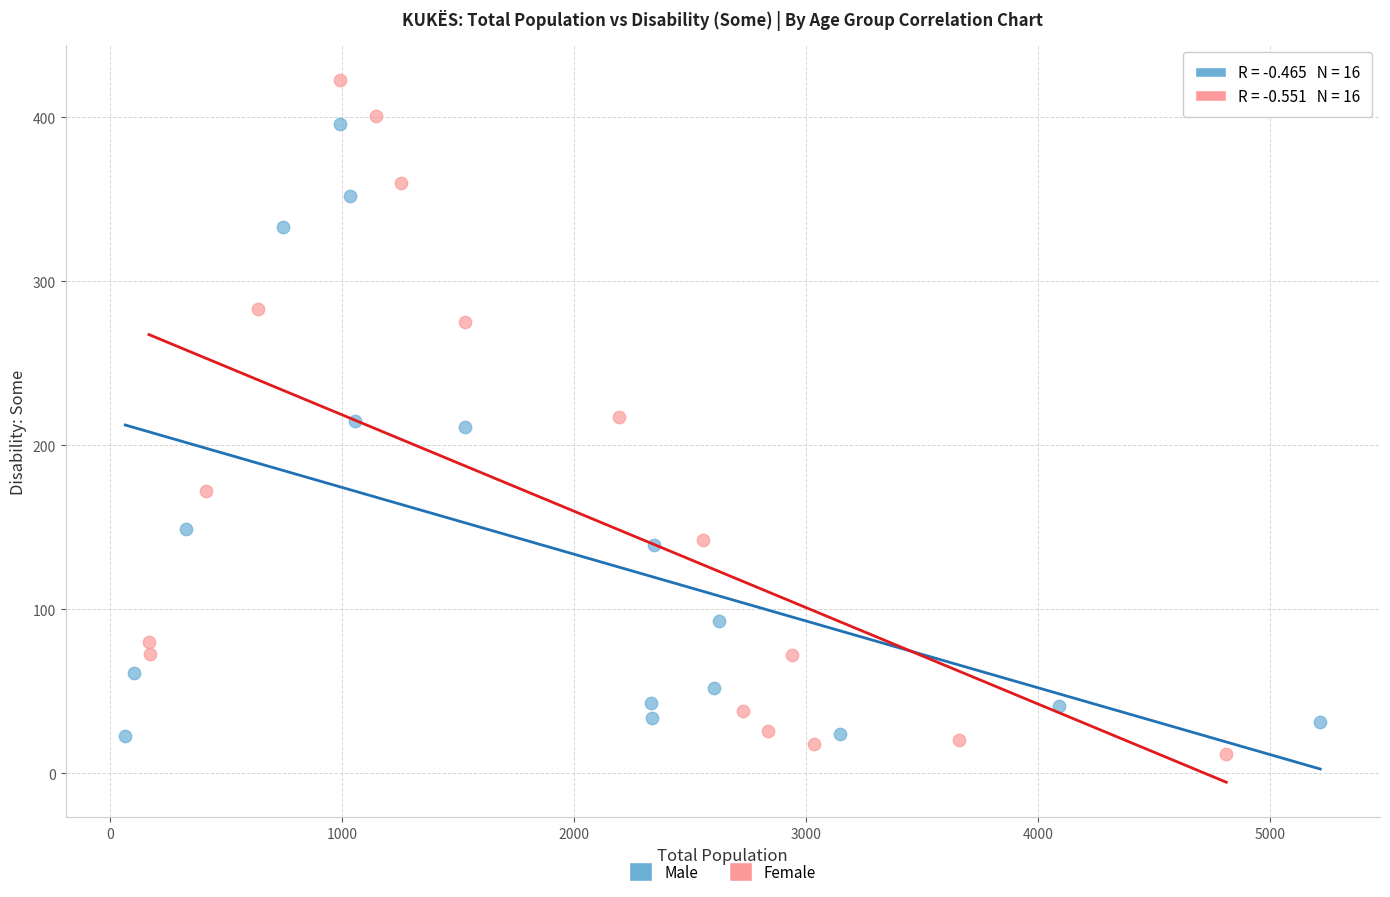

Which series contains the highest Y value?

Female